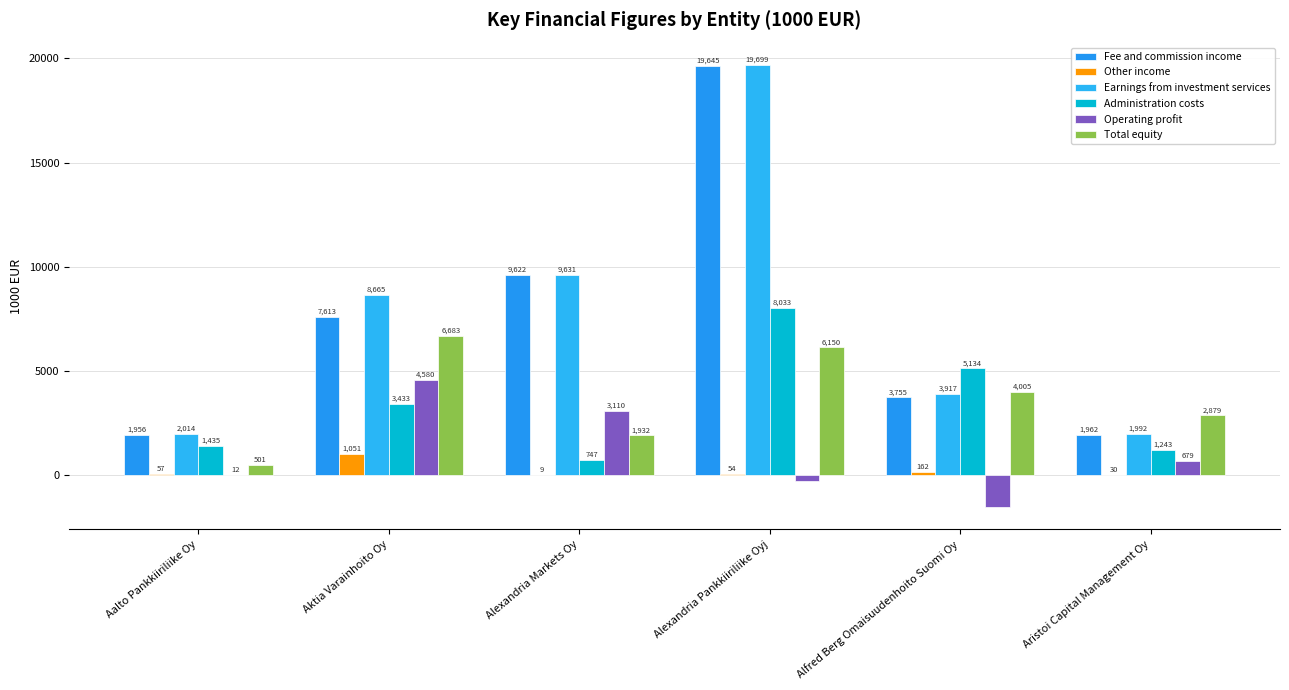

What are all the series names shown in the legend?

Fee and commission income, Other income, Earnings from investment services, Administration costs, Operating profit, Total equity